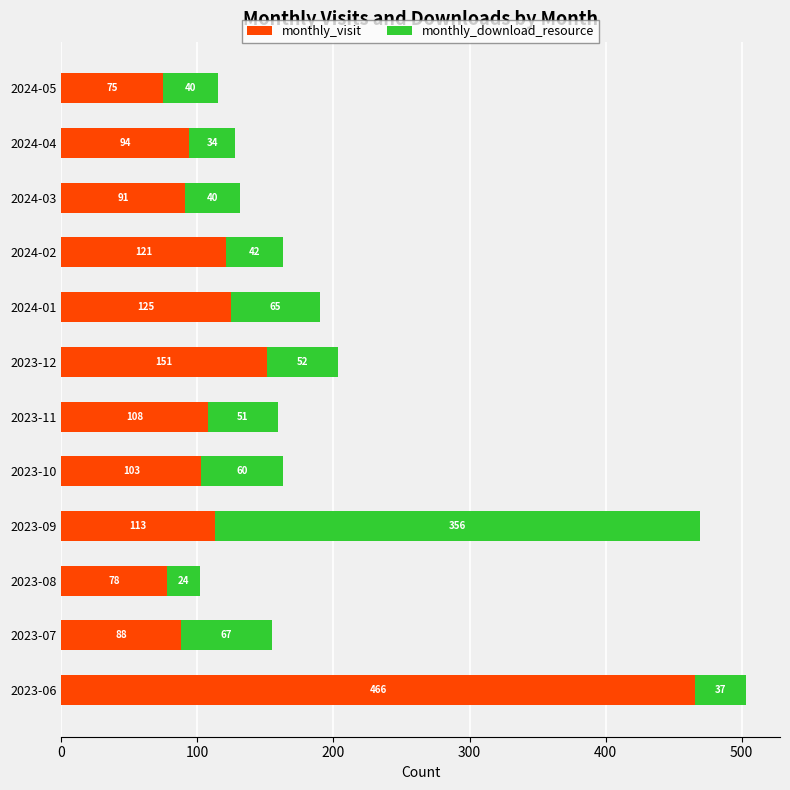

What is the total value across all series at 2024-04?

128